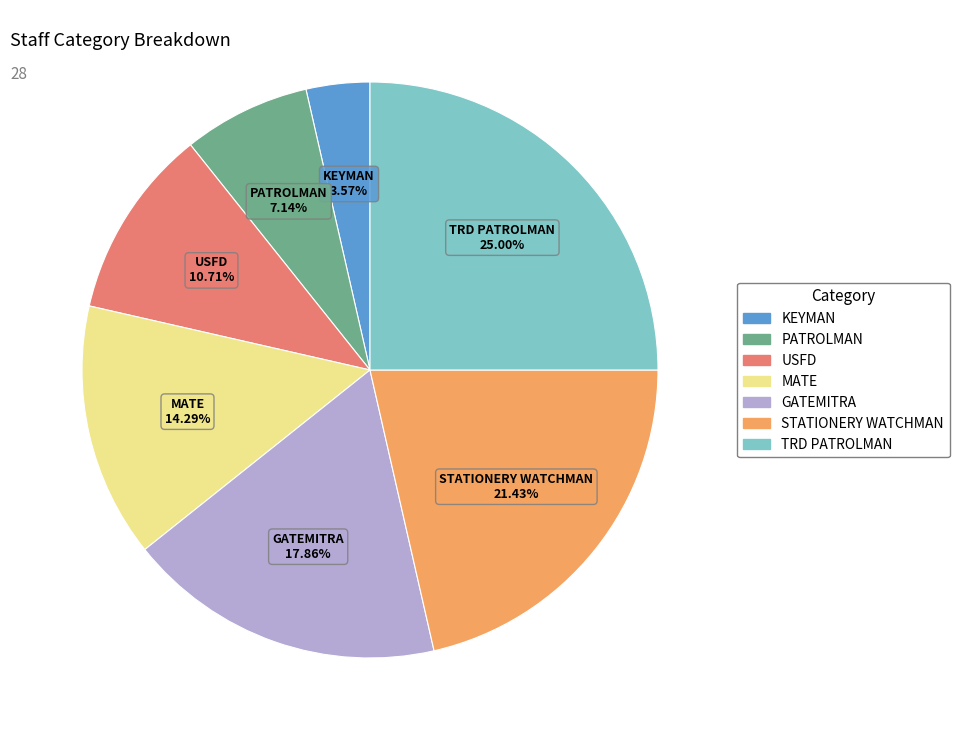

To the nearest percent, what percentage of the pie is KEYMAN?

4%